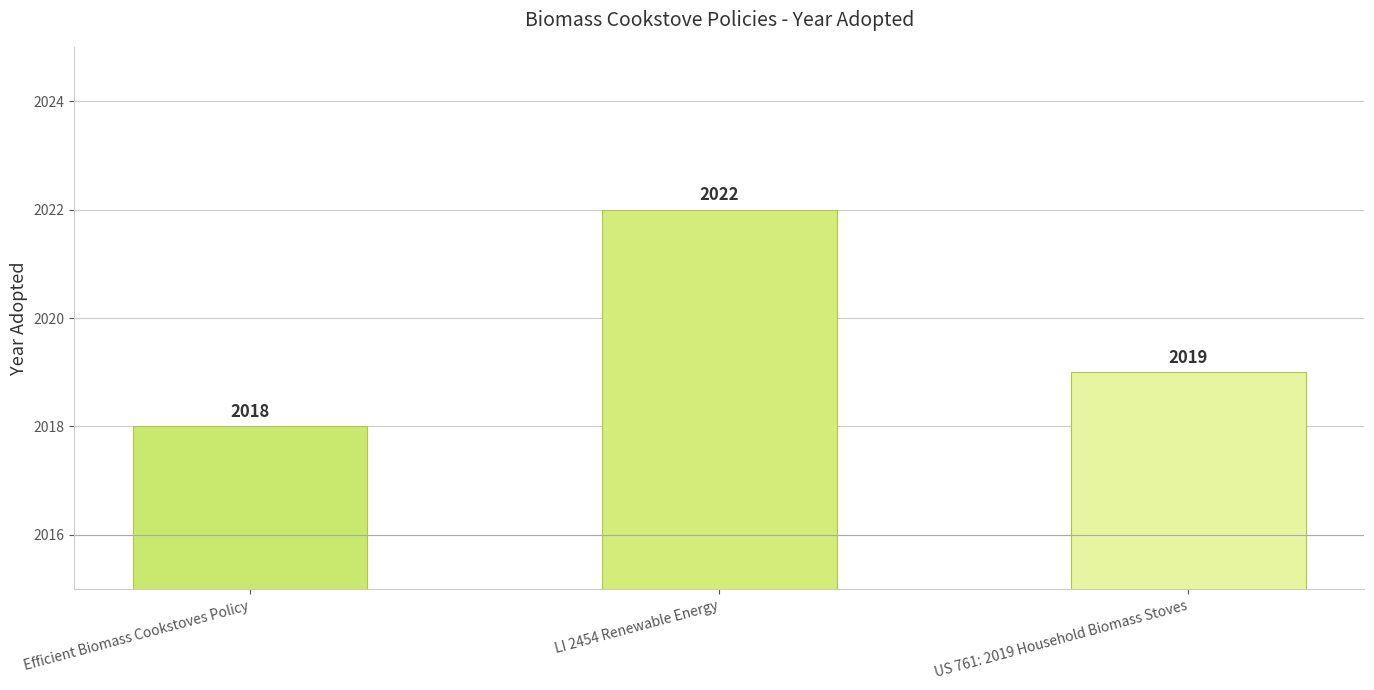

True or false: the data shows 1365 at LI 2454 Renewable Energy.

False